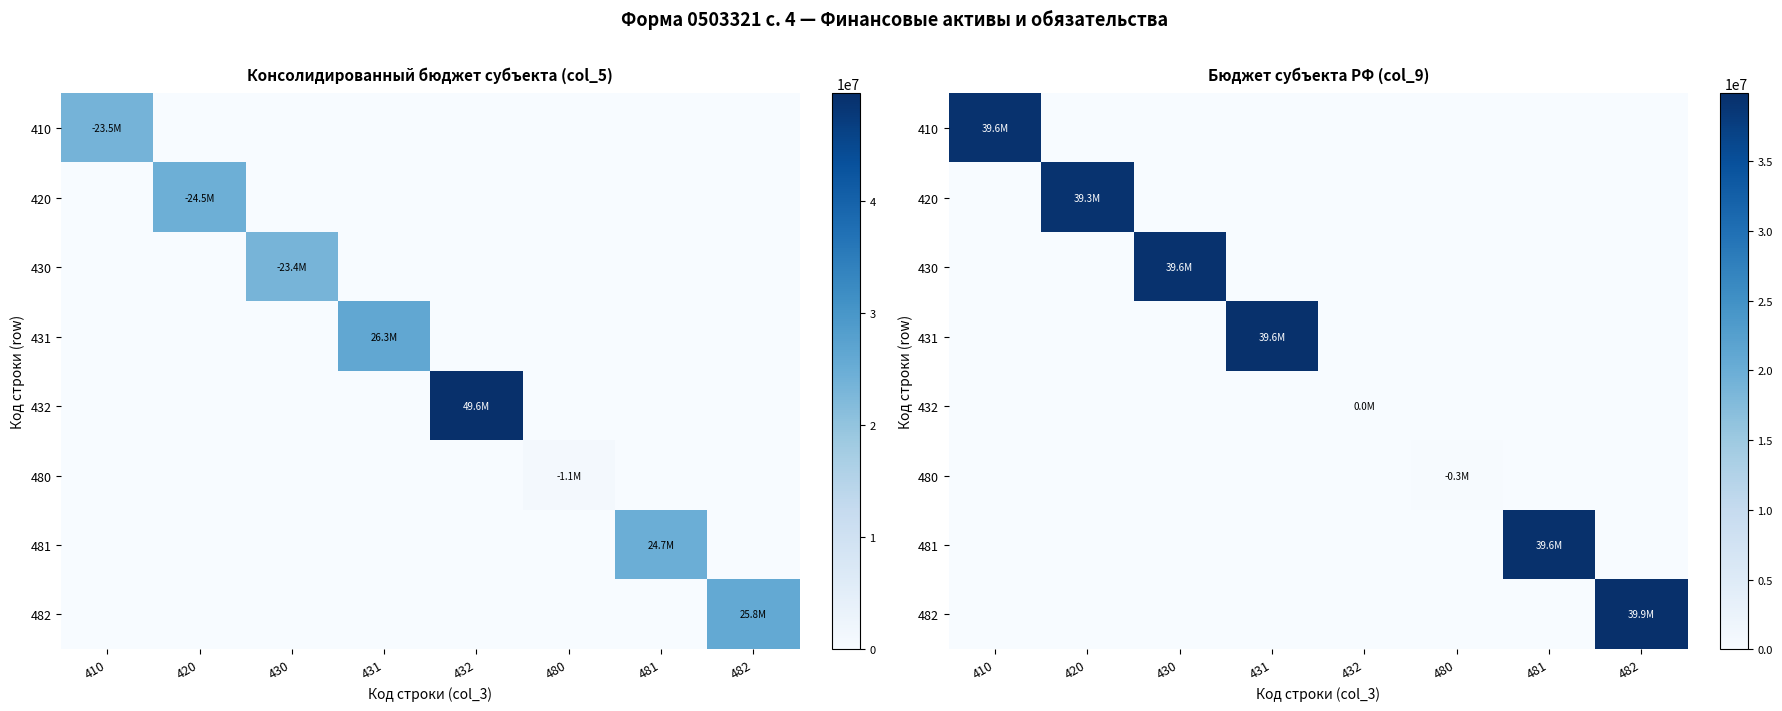

At how many categories does at least one series exceed 26409346?

6